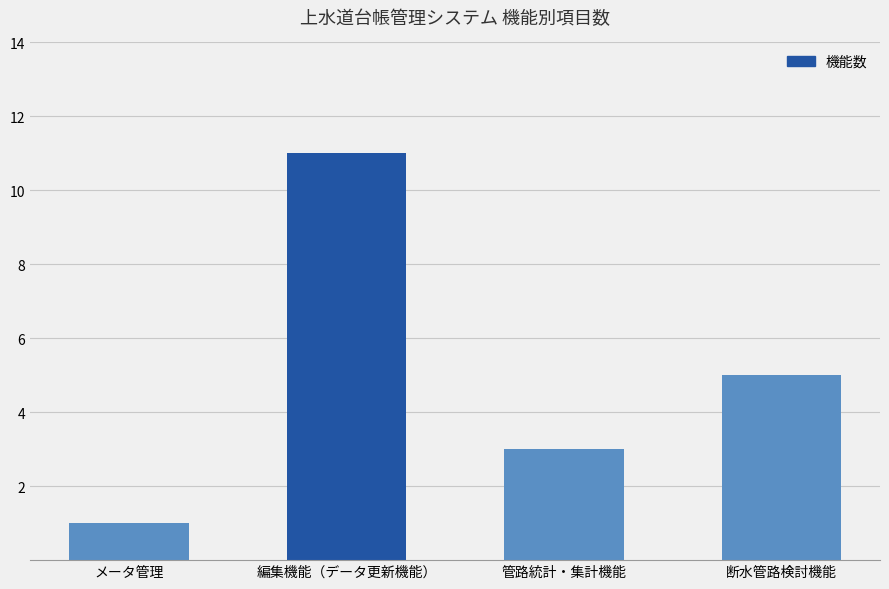

Reading left to right, list all the values displayed in this chart.

メータ管理=1	編集機能（データ更新機能）=11	管路統計・集計機能=3	断水管路検討機能=5